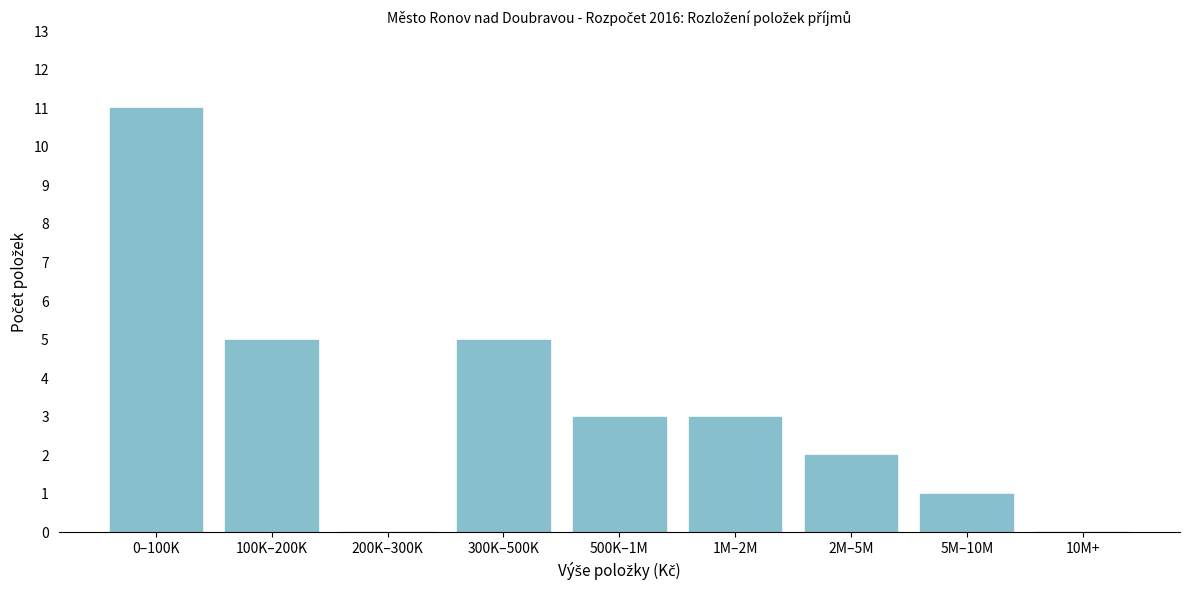

Reading left to right, extract all data points from this chart.

0–100K=11	100K–200K=5	200K–300K=0	300K–500K=5	500K–1M=3	1M–2M=3	2M–5M=2	5M–10M=1	10M+=0